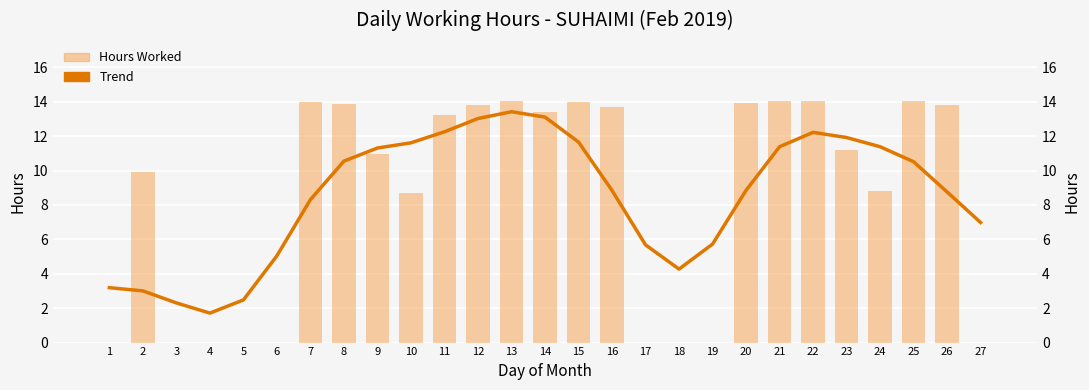

Which label corresponds to the largest value in the chart?

13